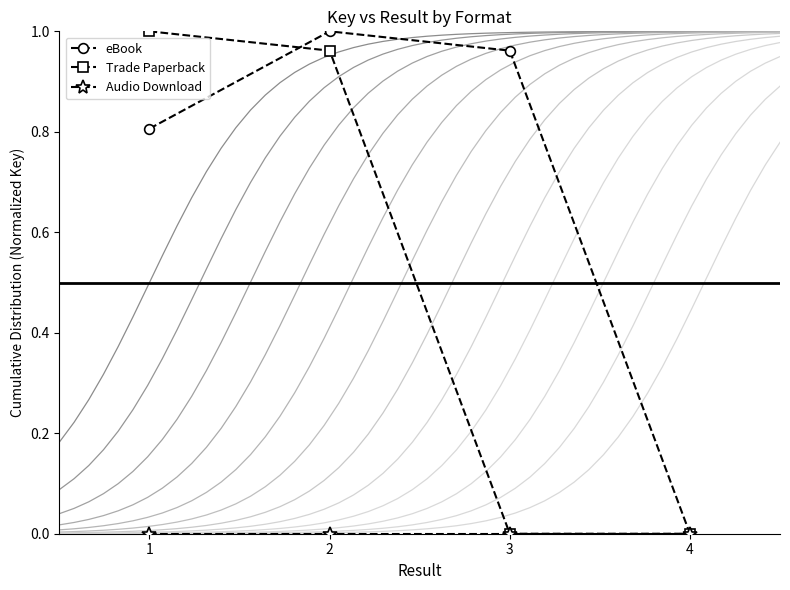

True or false: Trade Paperback has more than 2 interior local peaks.

False